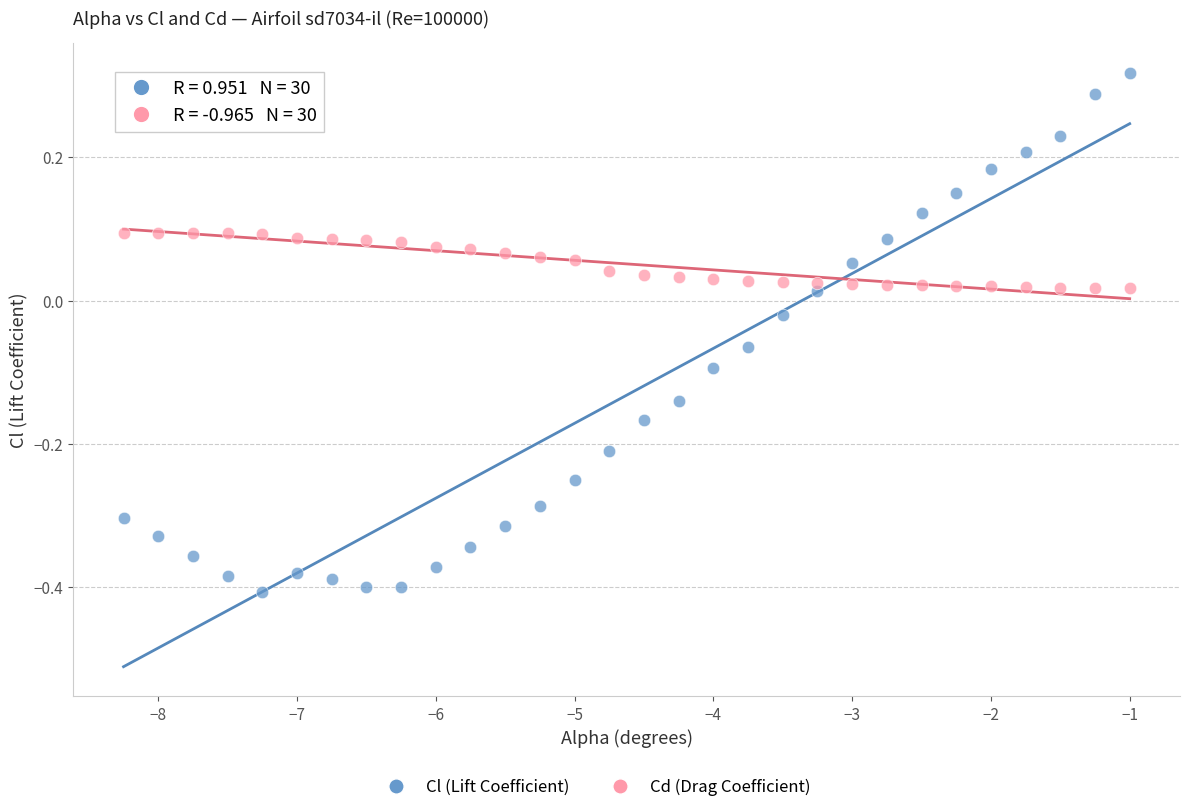

Across all data points, what is the range of Y values (max minus min)?

0.7